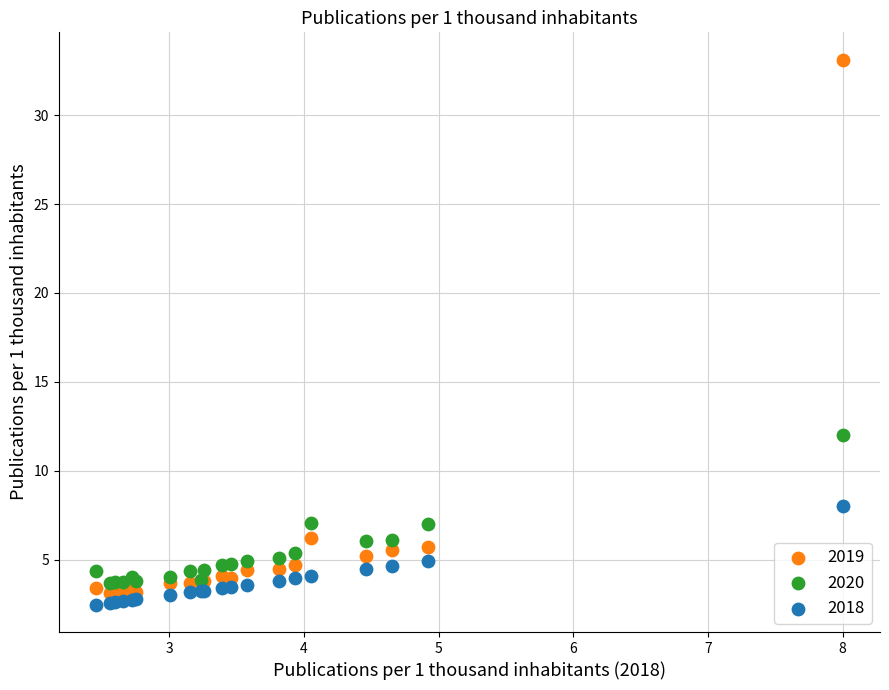

Which series has the widest spread of Y values?

2019